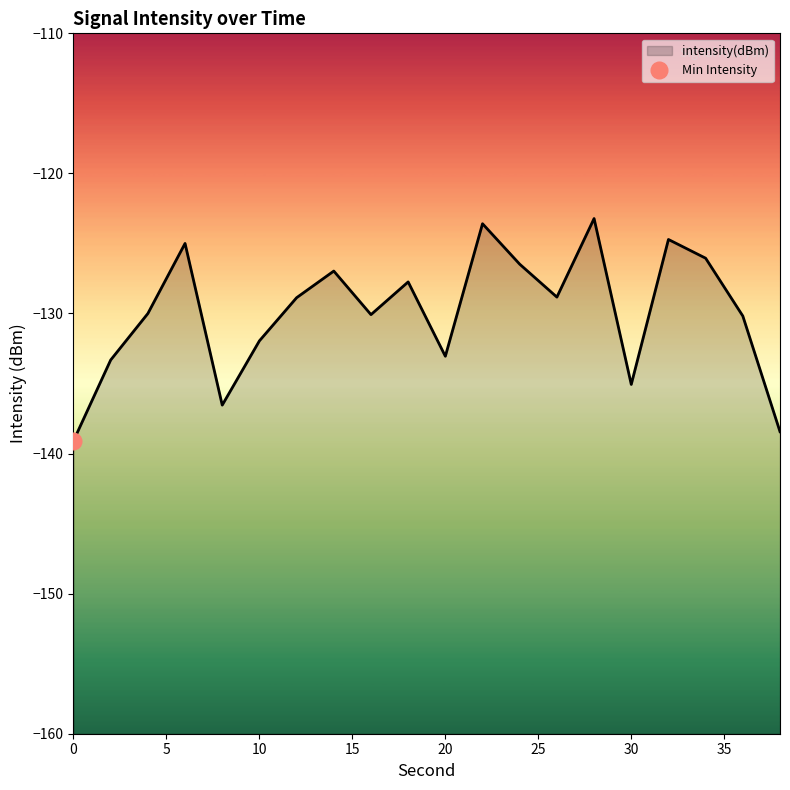

List the labels in order of value, smallest first.

0, 38, 8, 30, 2, 20, 10, 36, 16, 4, 12, 26, 18, 14, 24, 34, 6, 32, 22, 28